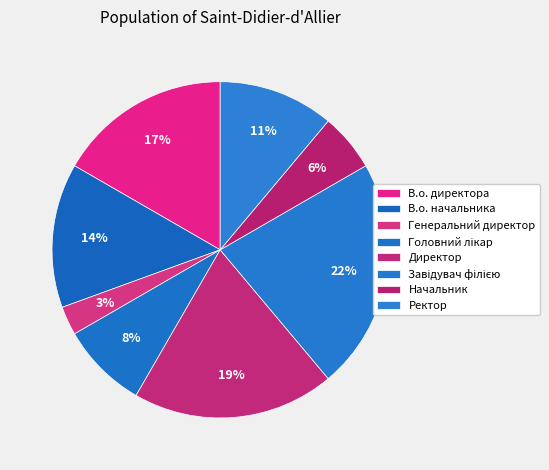

Does any single category account for the majority?

No